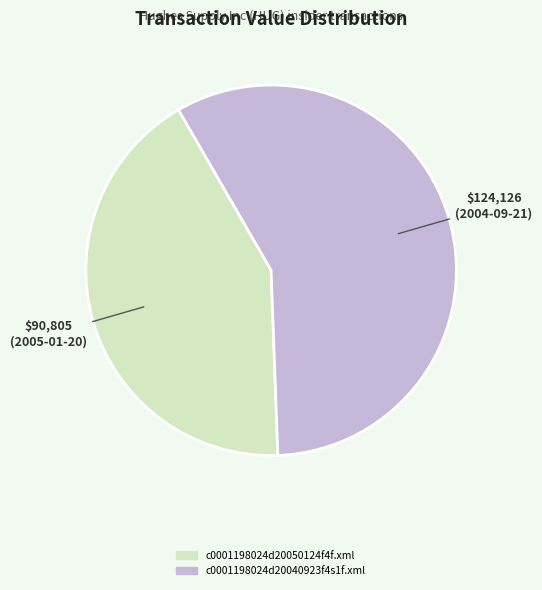

Rank the categories by value from highest to lowest.

c0001198024d20040923f4s1f.xml, c0001198024d20050124f4f.xml